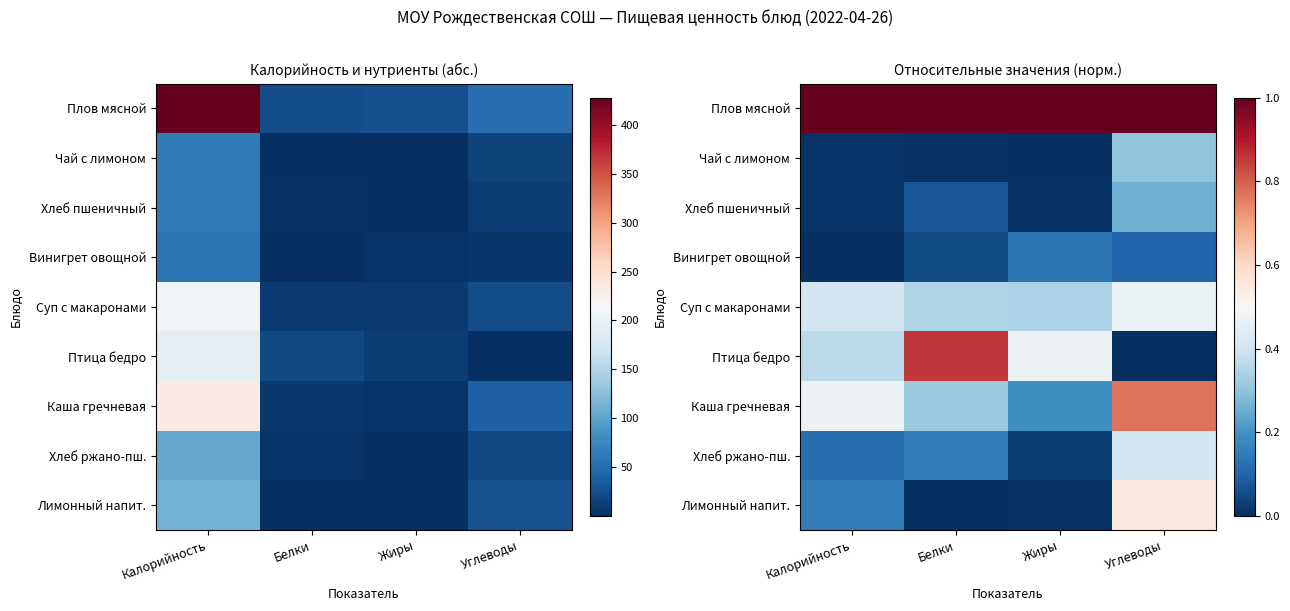

At how many categories does at least one series exceed 0?

4